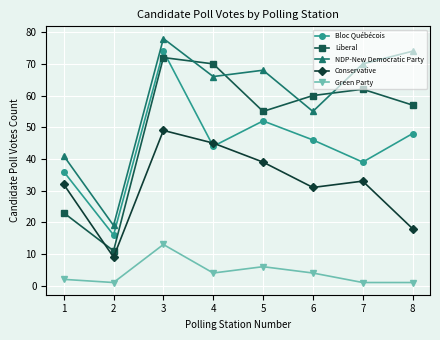

True or false: Conservative and NDP-New Democratic Party intersect in this chart.

False